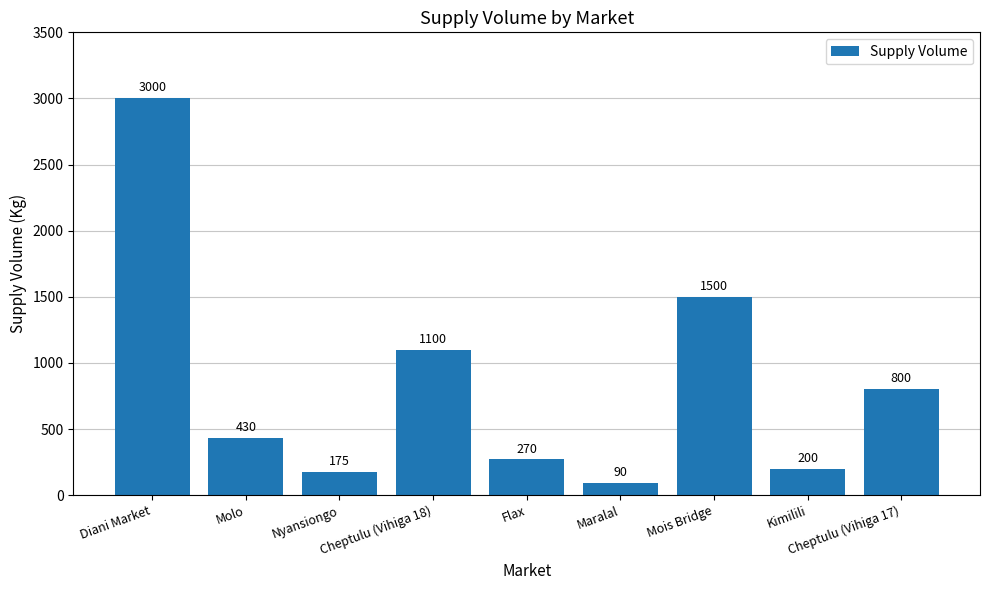

What is the difference between the maximum and minimum values?

2910